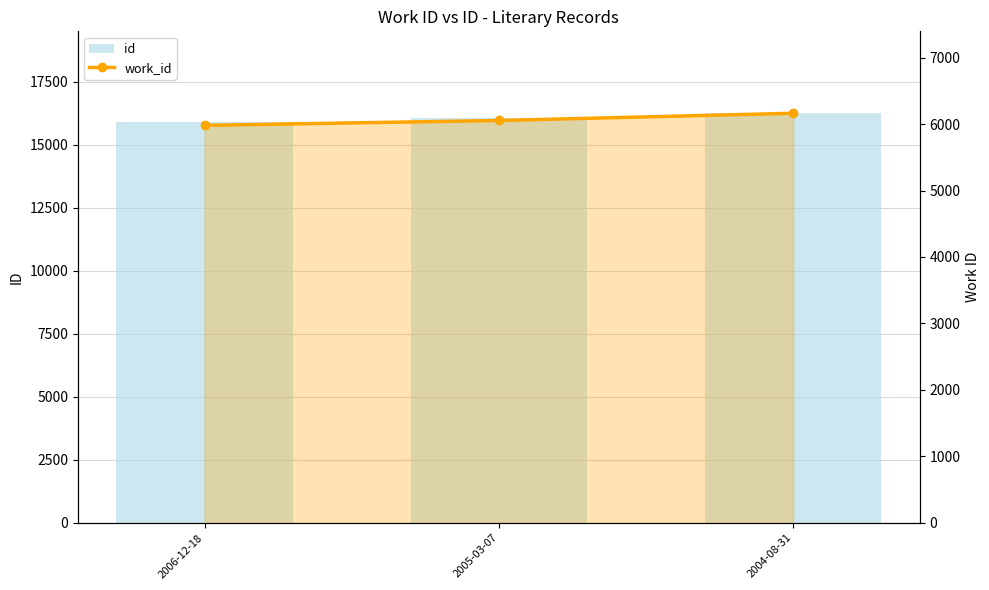

Count the id values in the range 15920 to 16253.

3